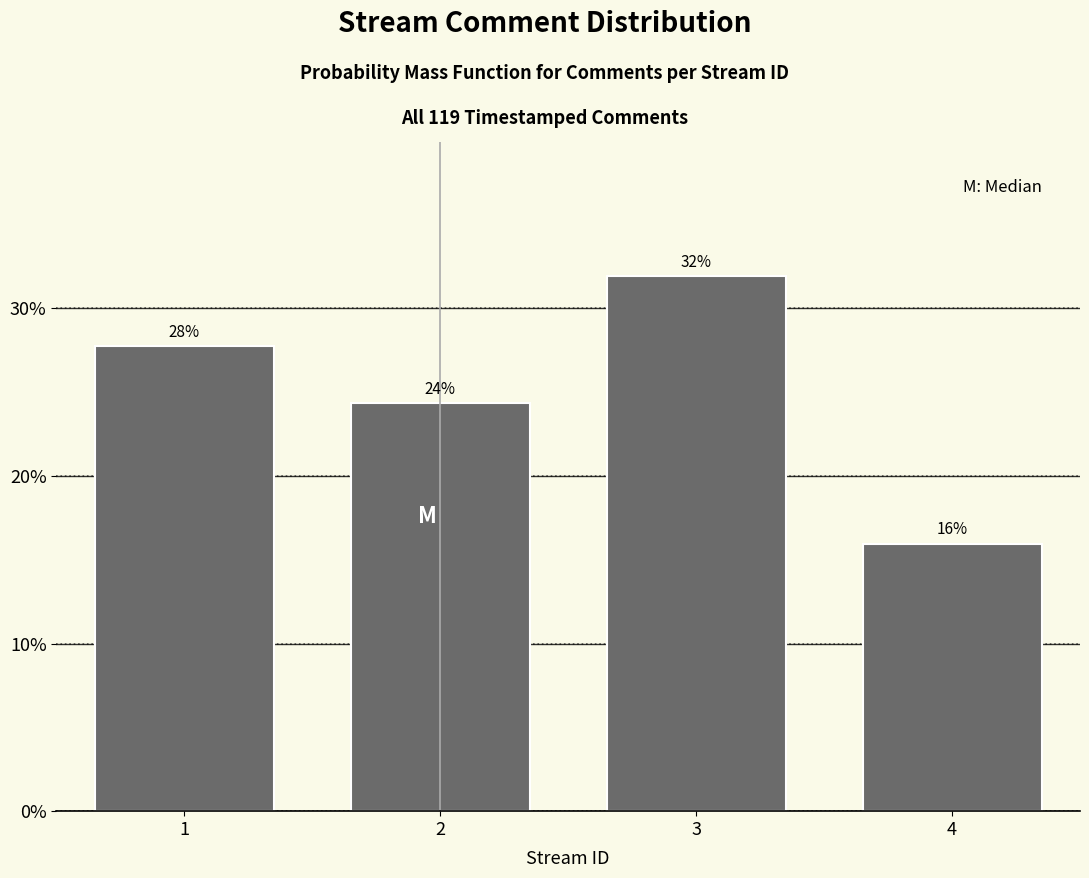

Which category has the lowest value across all series?

4